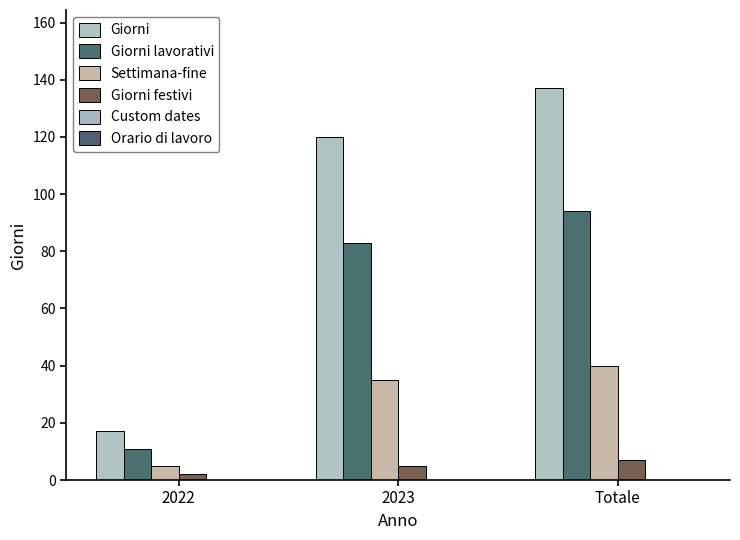

Count the number of categories in the chart.

3